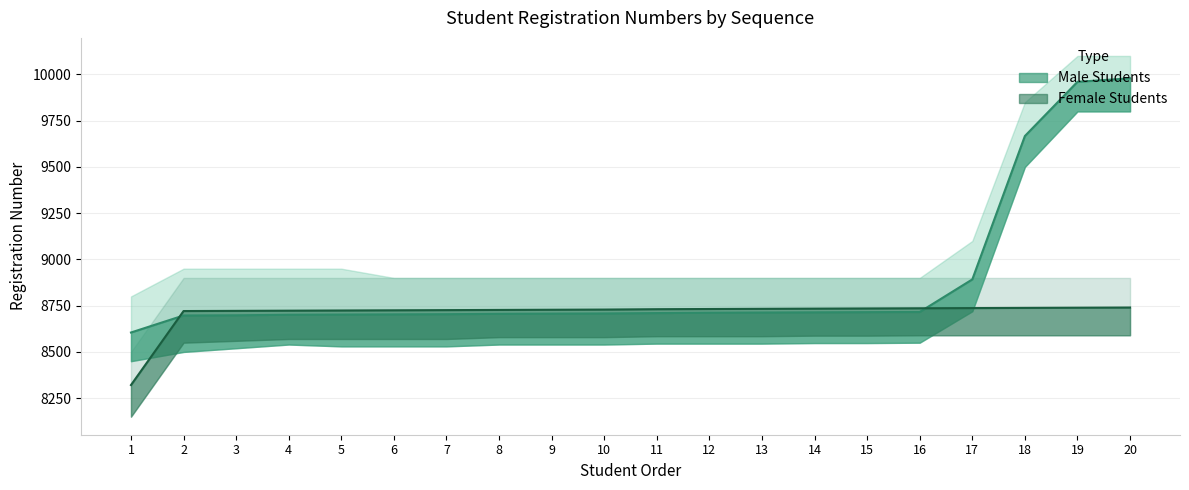

List the labels in order of Male Students value, smallest first.

1, 2, 3, 4, 5, 6, 7, 8, 9, 10, 11, 12, 13, 14, 15, 16, 17, 18, 19, 20